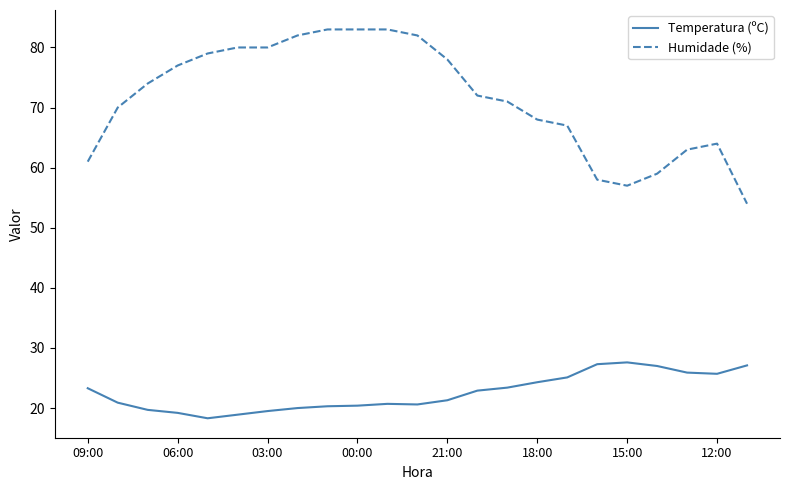

What is the smallest value displayed?

18.3